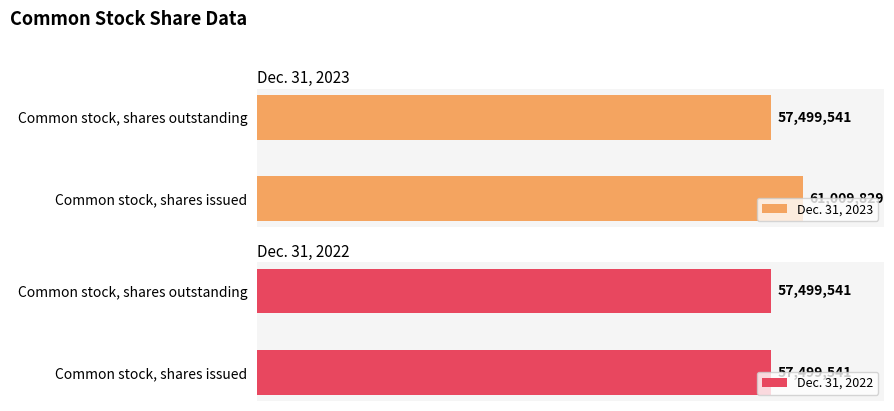

Which category has the lowest value in the Dec. 31, 2023 series?

Common stock, shares outstanding